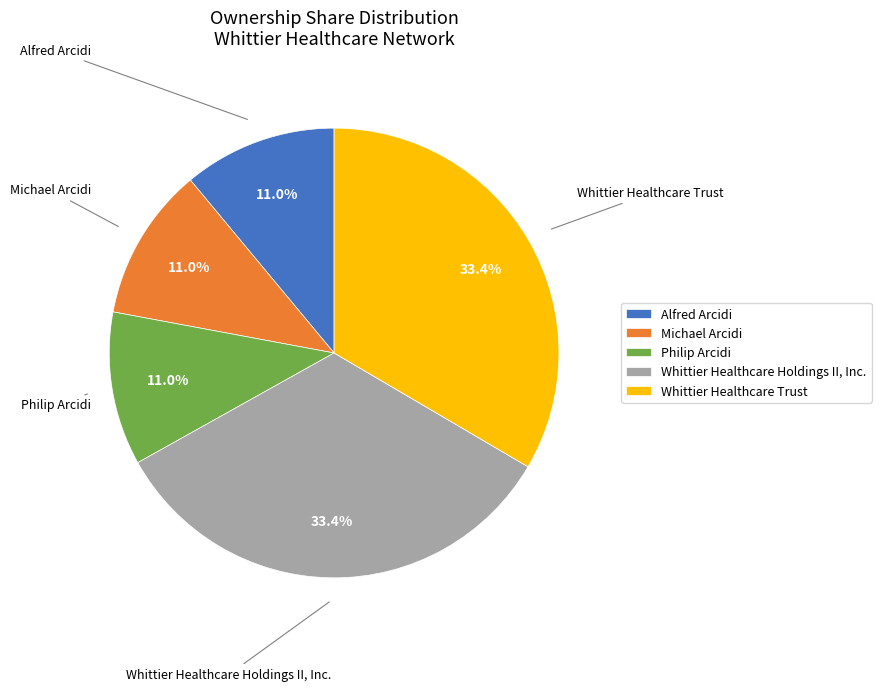

To the nearest percent, what is the average slice percentage?

20%